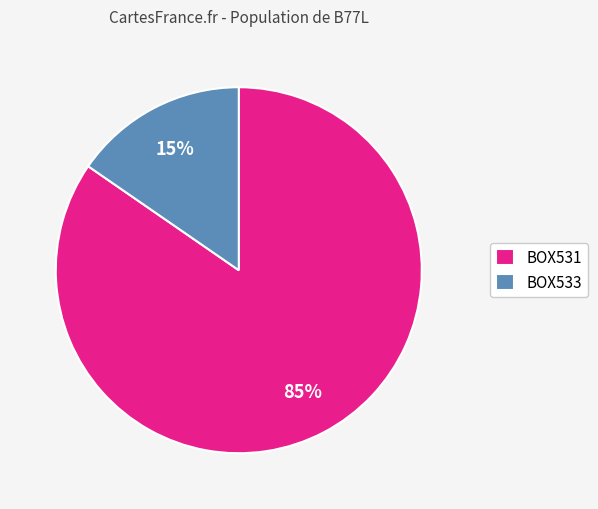

Which has a higher value, BOX533 or BOX531?

BOX531